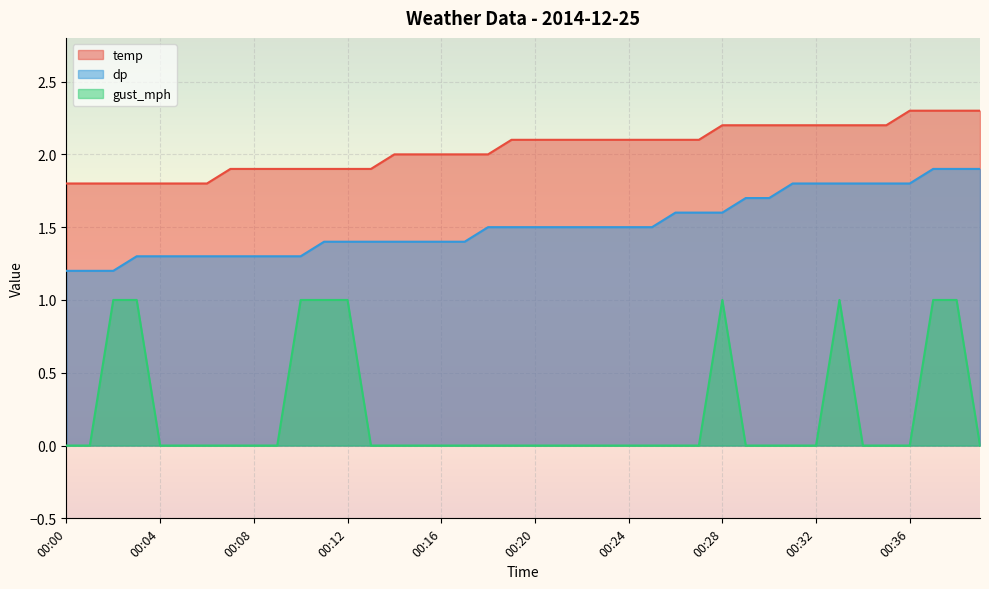

Rank the series by their maximum value, from highest to lowest.

temp, dp, gust_mph